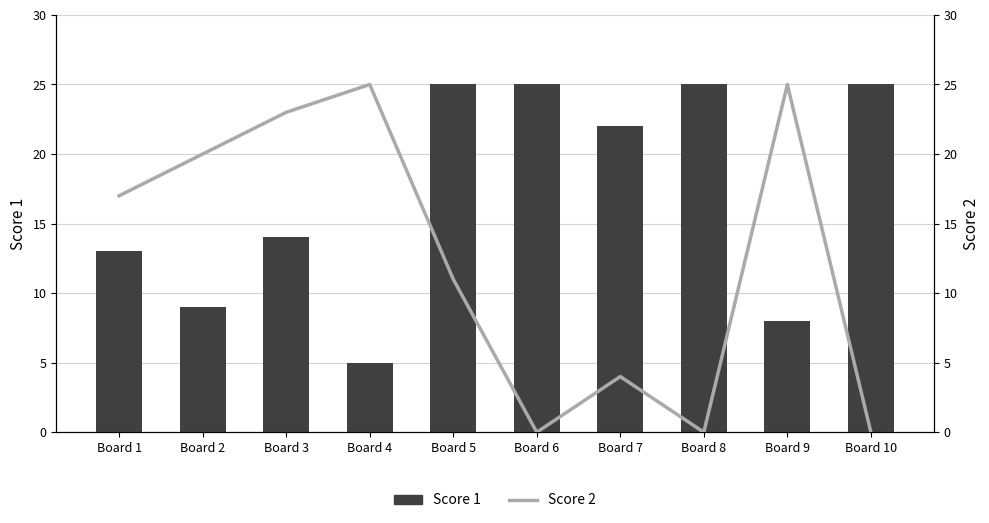

What is the value of the Score 1 bar at the 8th from the left?

25